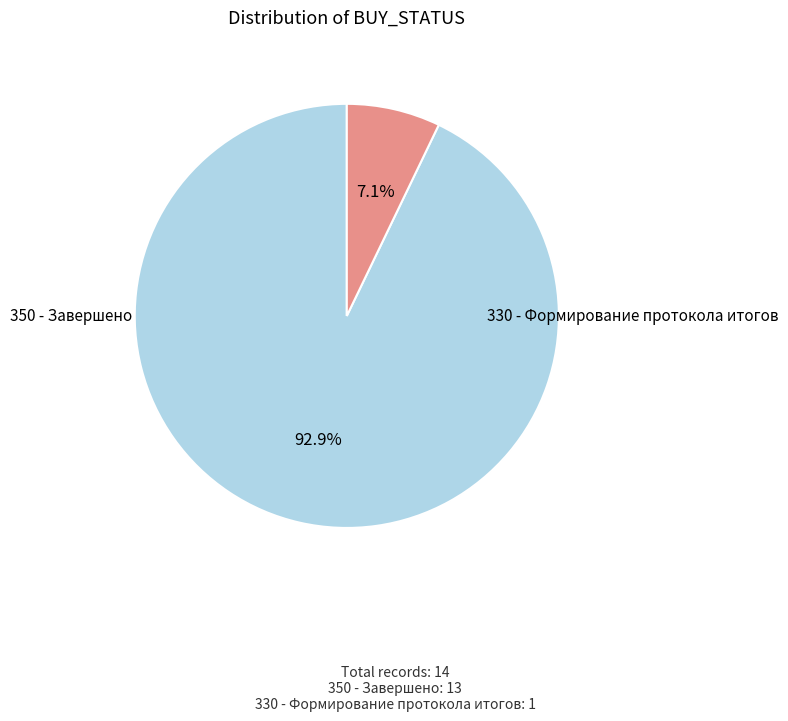

To the nearest percent, what percentage of the pie is 330 - Формирование протокола итогов?

7%